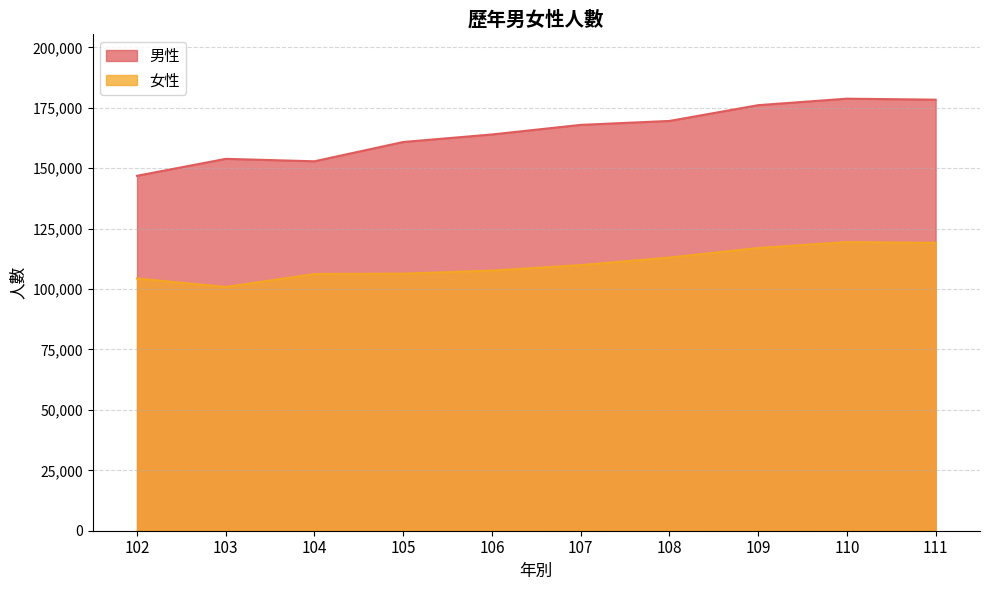

True or false: 女性 and 男性 intersect in this chart.

False